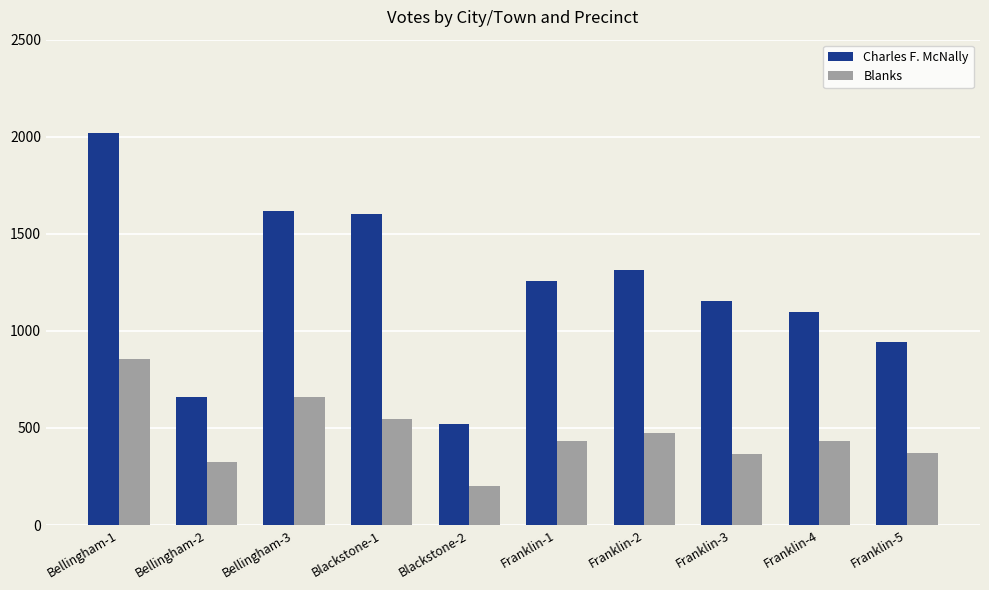

The value of Blanks at Franklin-3 is 364. True or false?

True